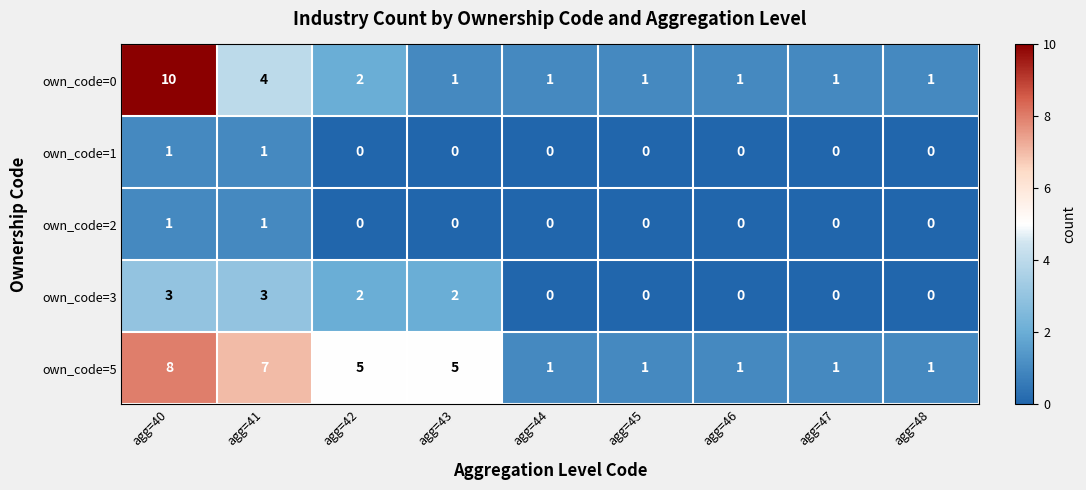

How many own_code=5 values are between 1 and 5?

7